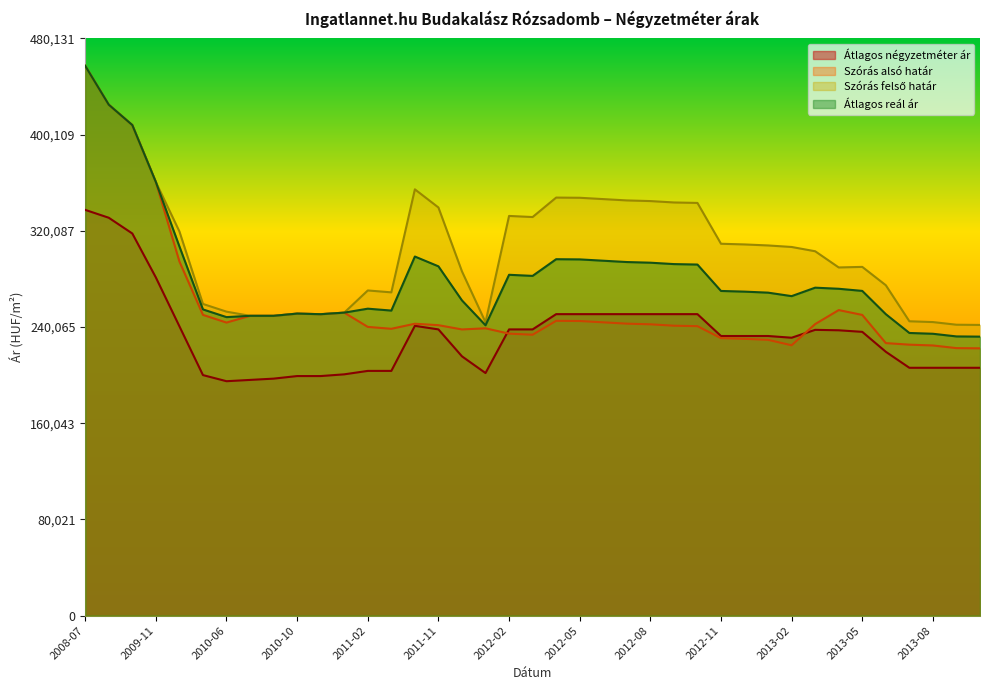

At which label is Átlagos négyzetméter ár closest to 266250?

2009-11